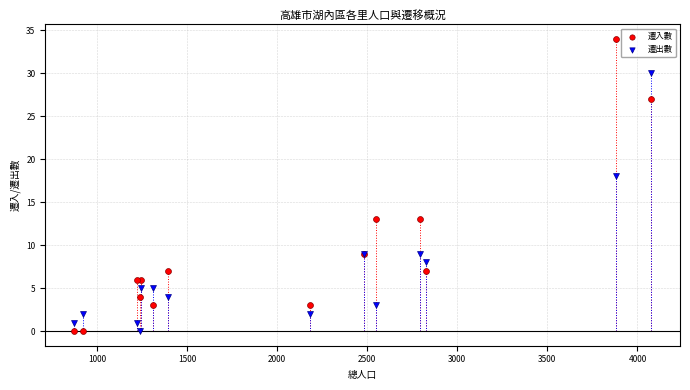

In the 遷入數 series, what Y value is closest to 17?

13